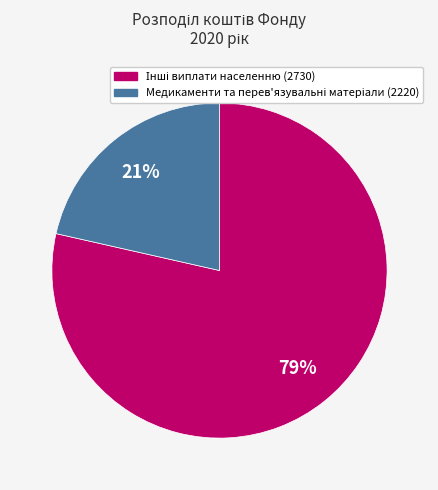

To the nearest percent, what is the average slice percentage?

50%